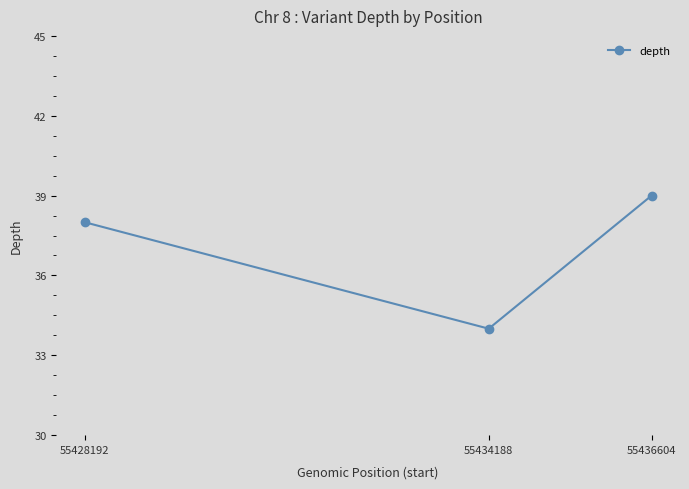

What is the maximum value shown in the chart?

39